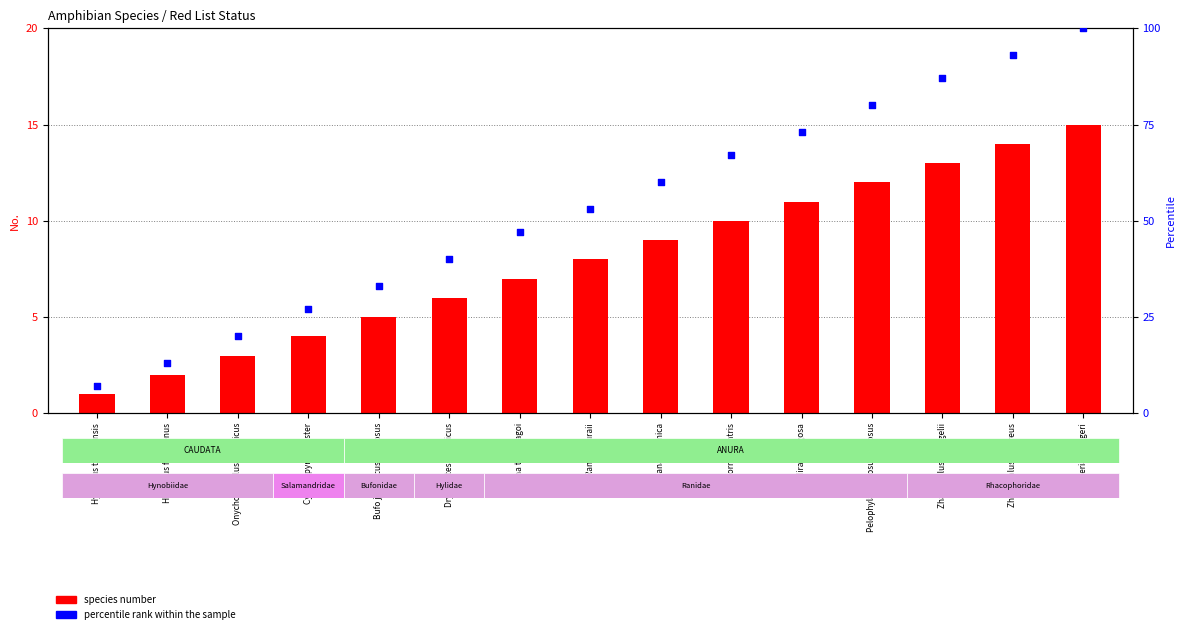

What are all the series names shown in the legend?

species number, percentile rank within the sample